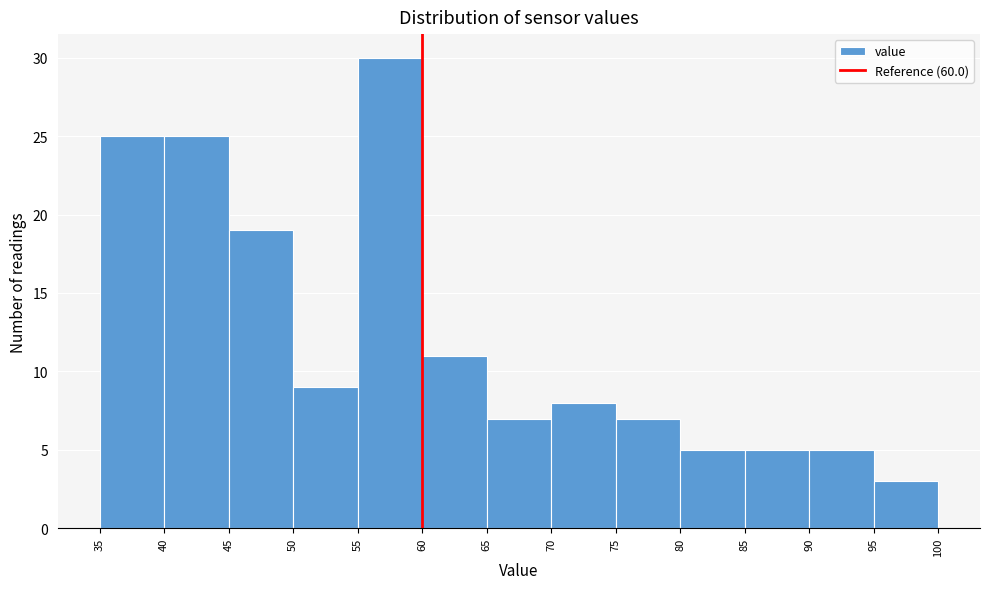

Reading left to right, transcribe this chart: for each bar, give the range it covers on the x-axis and its height. The values are not printed on the chart, so give them approximately, as read against the axis.

35 to 40: 25
40 to 45: 25
45 to 50: 19
50 to 55: 9
55 to 60: 30
60 to 65: 11
65 to 70: 7
70 to 75: 8
75 to 80: 7
80 to 85: 5
85 to 90: 5
90 to 95: 5
95 to 100: 3